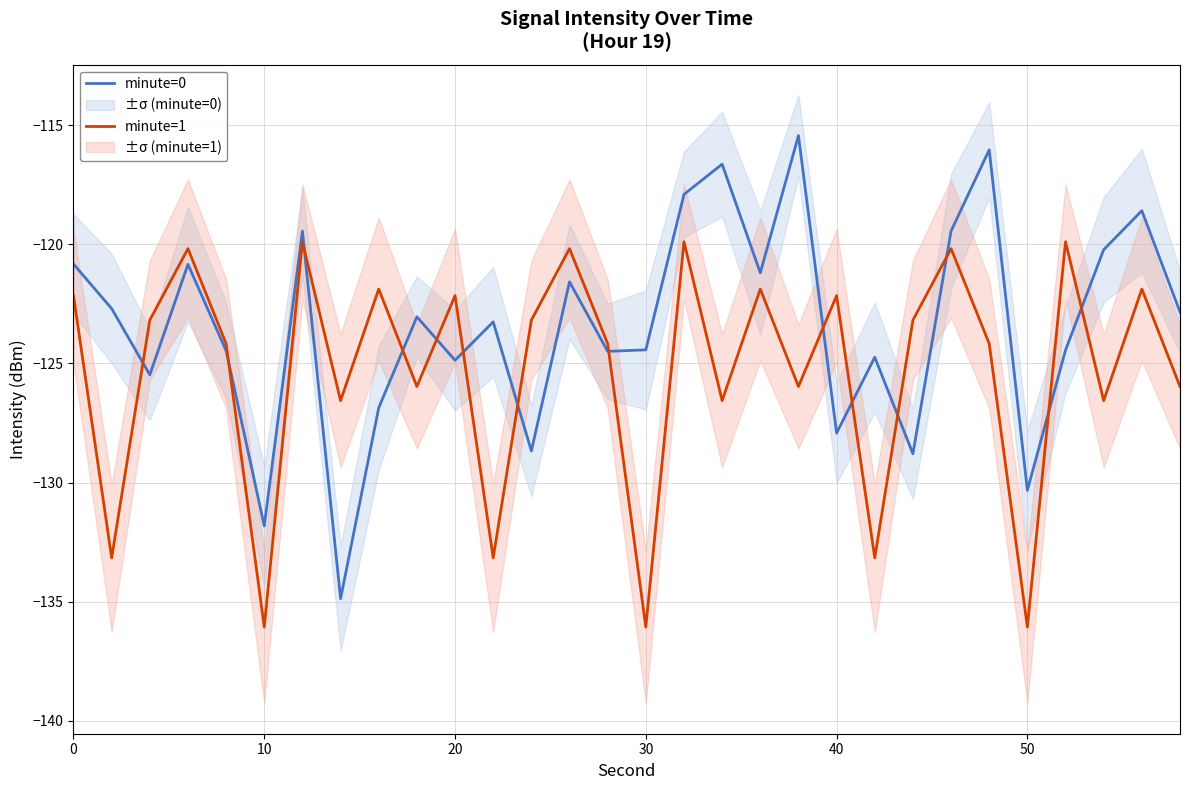

What is the average value of the minute=0 series?

-123.4